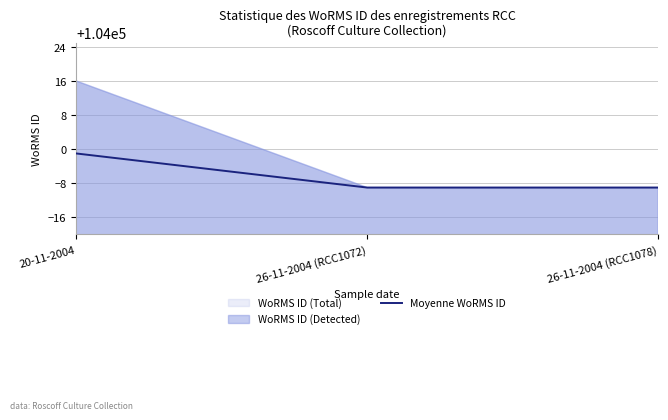

Does the chart have visible grid lines?

Yes